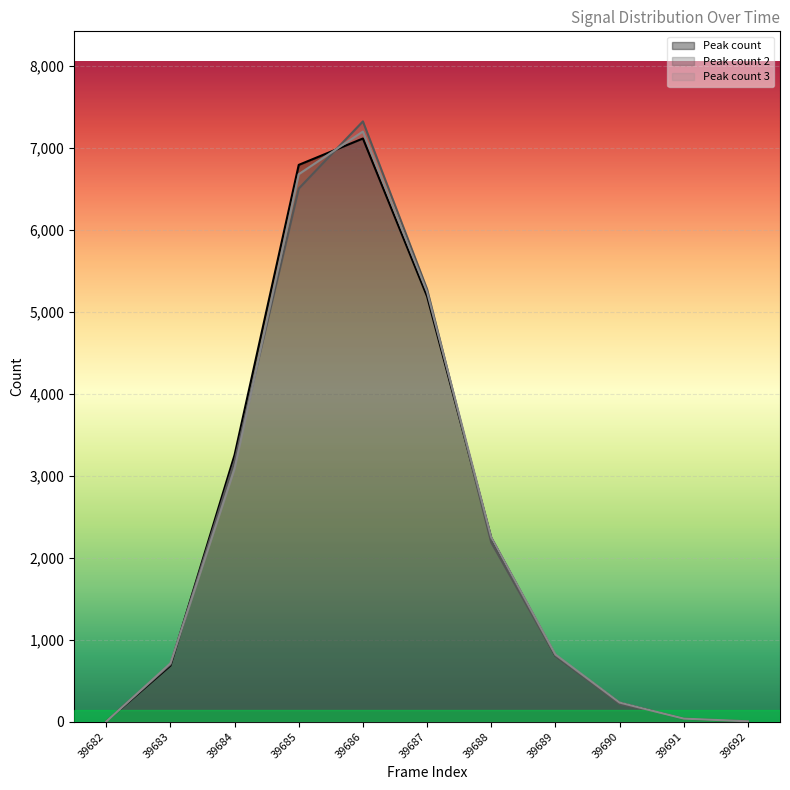

How many data points does each series have?

11